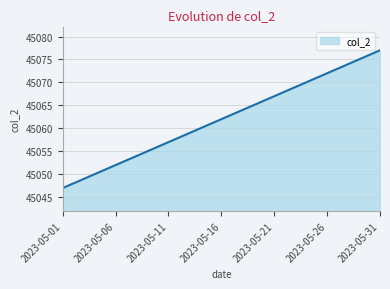

What is the greatest value displayed?

45077